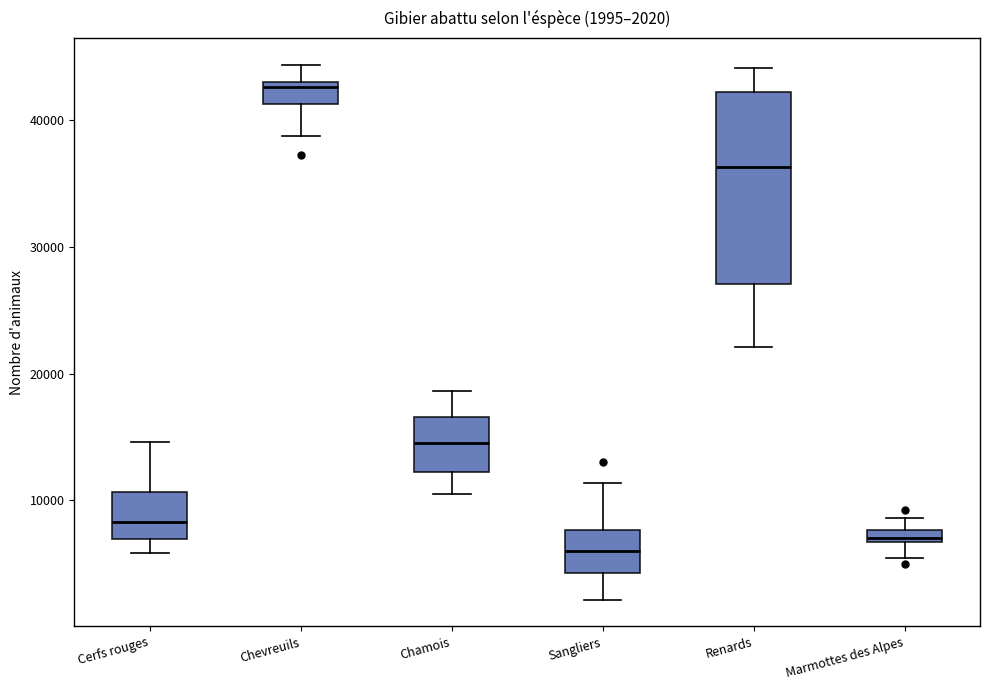

Comparing the boxes themselves (not the whiskers), which one is the tallest?

Renards